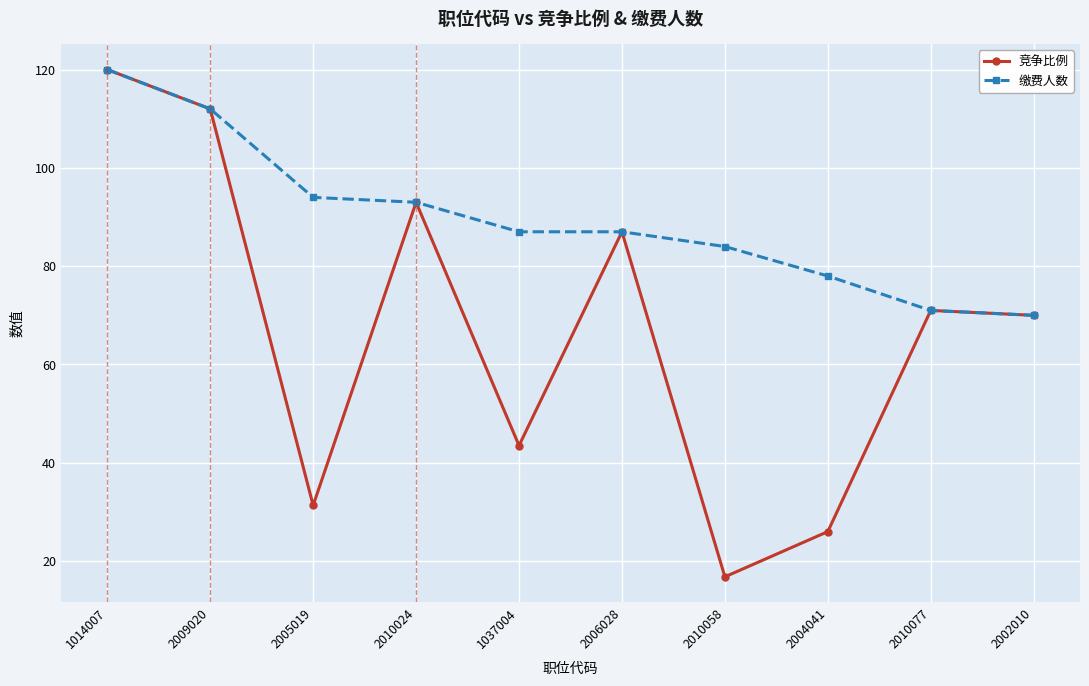

What is the maximum value for 缴费人数?

120.0